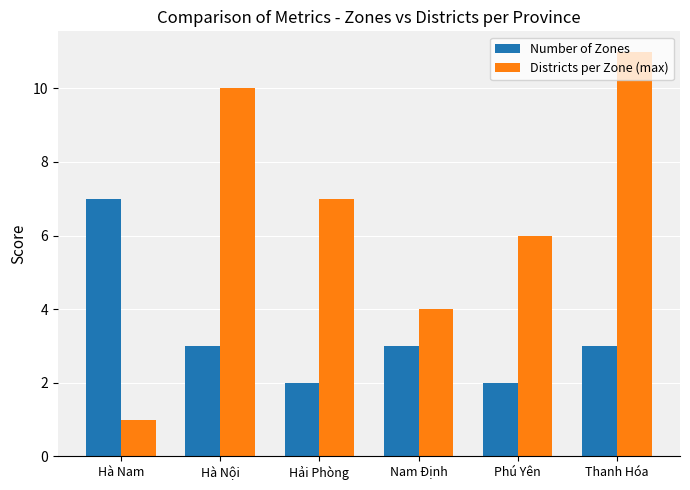

List the series in order of their overall mean, highest first.

Districts per Zone (max), Number of Zones